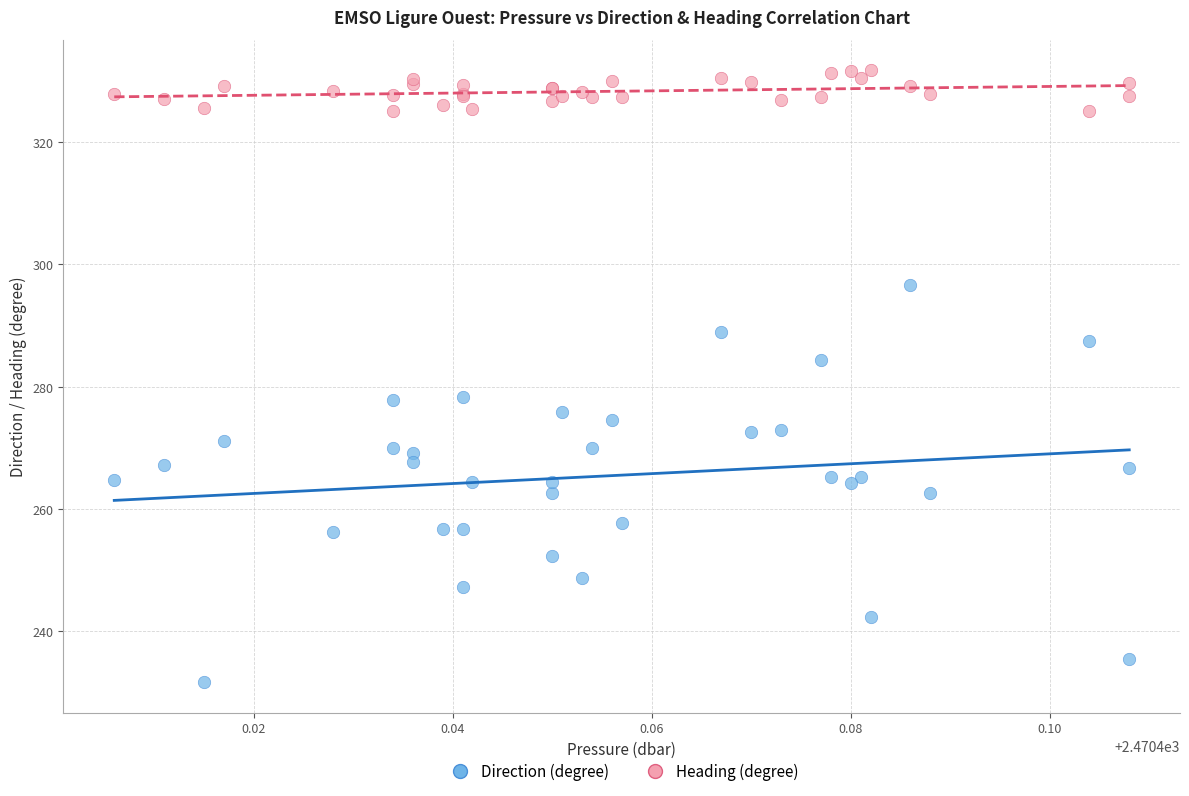

What are all the series names shown in the legend?

Direction (degree), Heading (degree)